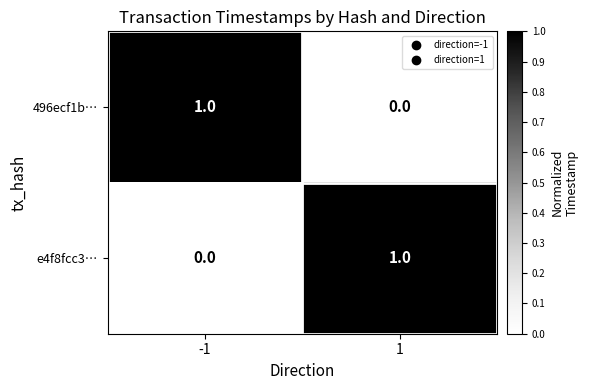

The value of 496ecf1b… at -1 is 1. True or false?

True